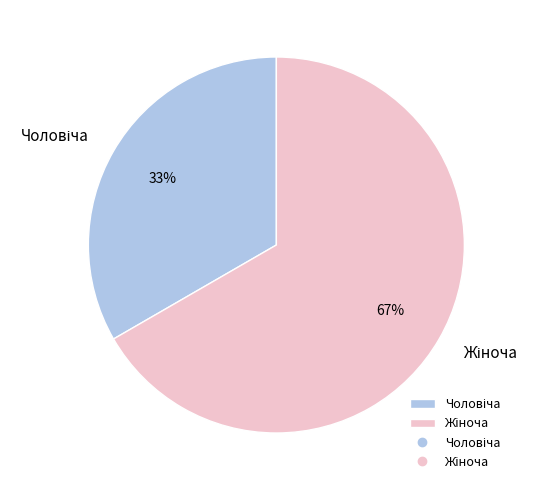

To the nearest percent, what is the average slice percentage?

50%